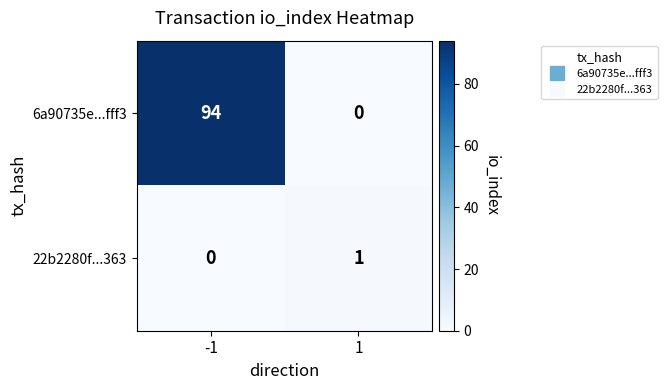

Which series has the widest spread of values?

6a90735e...fff3